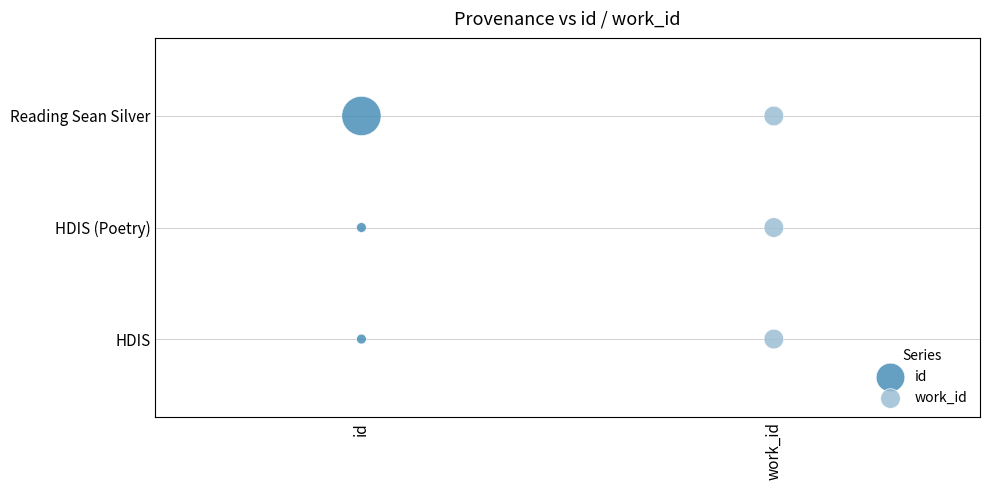

Which series reaches the minimum Y coordinate?

id